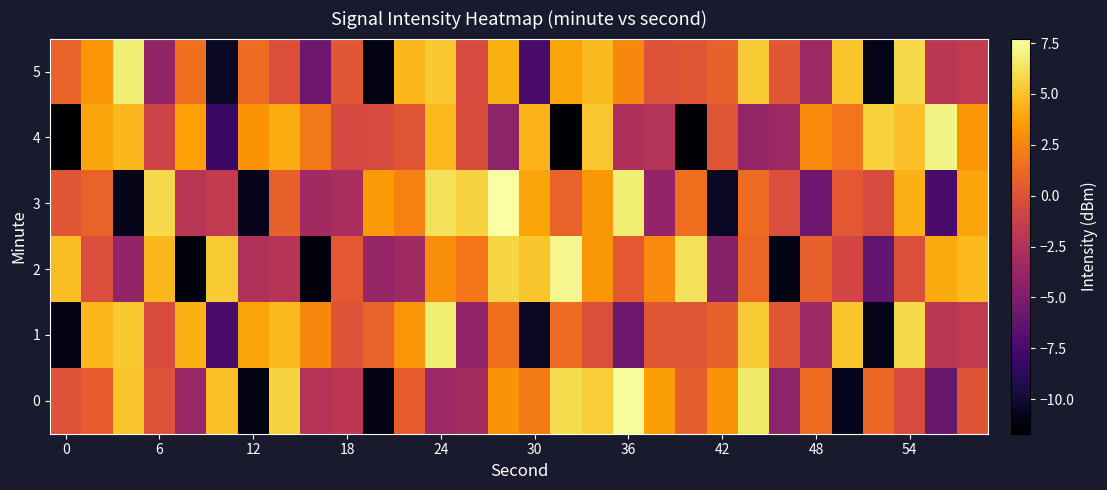

Count the number of data series in this chart.

6